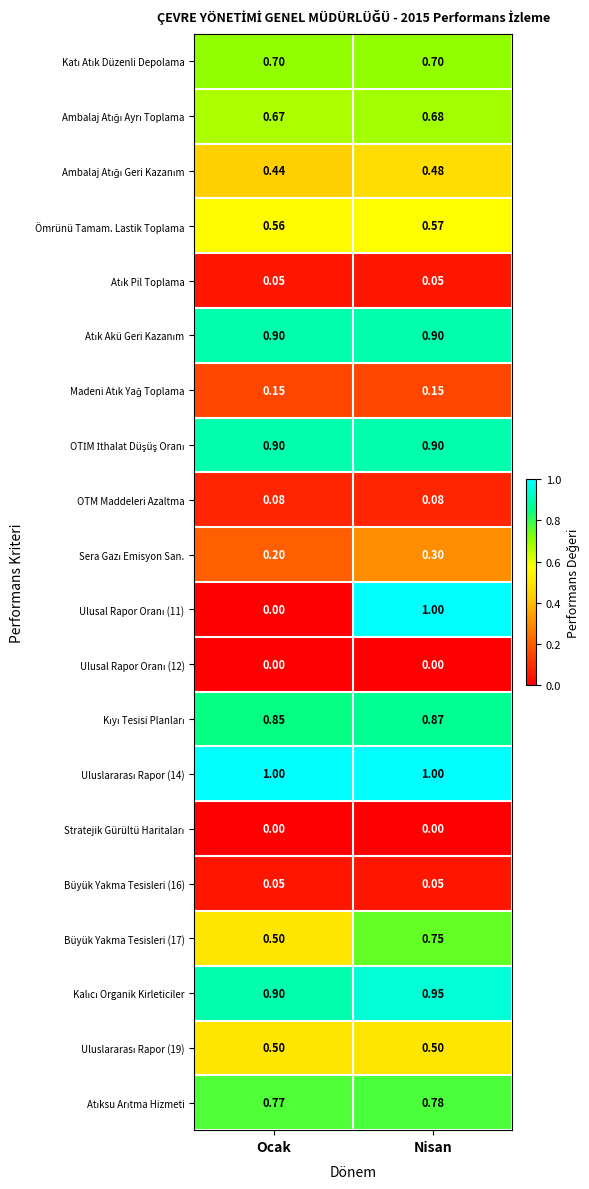

What is the difference between the highest and lowest values at Nisan?

1.0